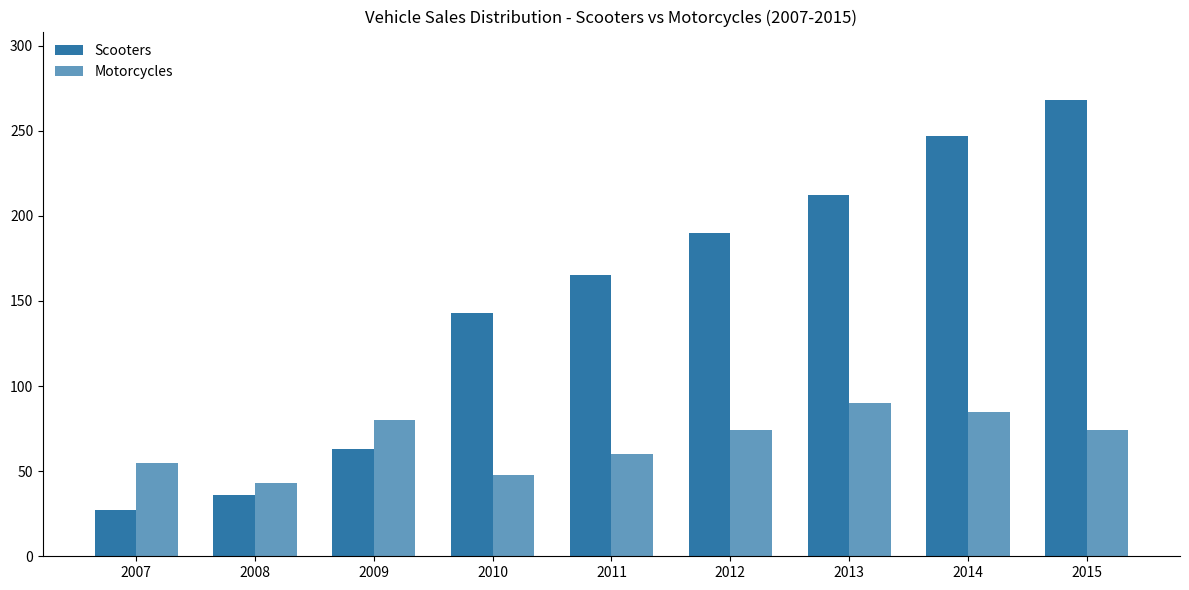

At how many categories does at least one series exceed 73?

7